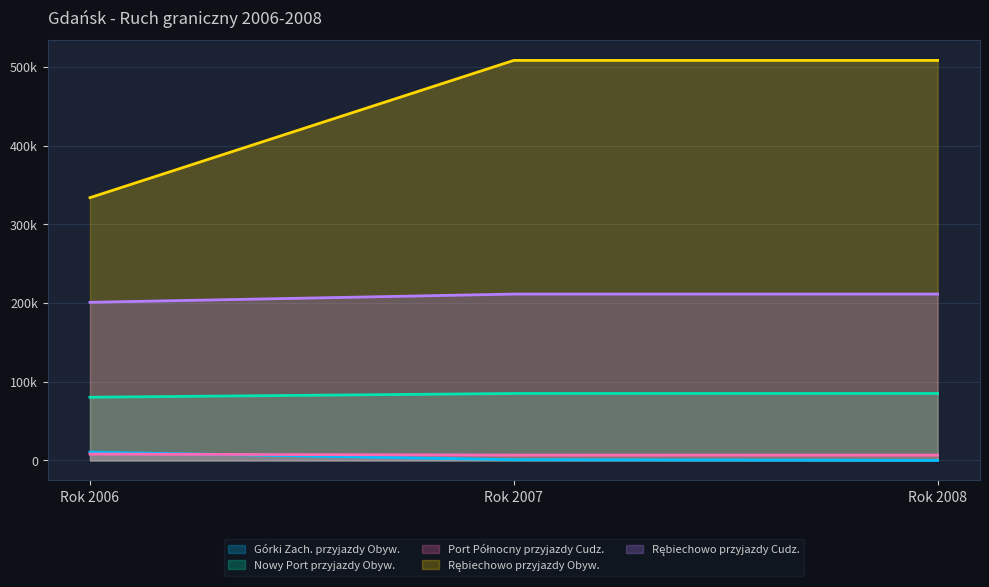

Reading left to right, extract all data points from this chart.

Górki Zach. przyjazdy Obyw.: Rok 2006=10579	Rok 2007=915	Rok 2008=83
Nowy Port przyjazdy Obyw.: Rok 2006=80357	Rok 2007=85132	Rok 2008=85132
Port Północny przyjazdy Cudz.: Rok 2006=8080	Rok 2007=6801	Rok 2008=6801
Rębiechowo przyjazdy Obyw.: Rok 2006=334053	Rok 2007=508533	Rok 2008=508533
Rębiechowo przyjazdy Cudz.: Rok 2006=201014	Rok 2007=211476	Rok 2008=211476